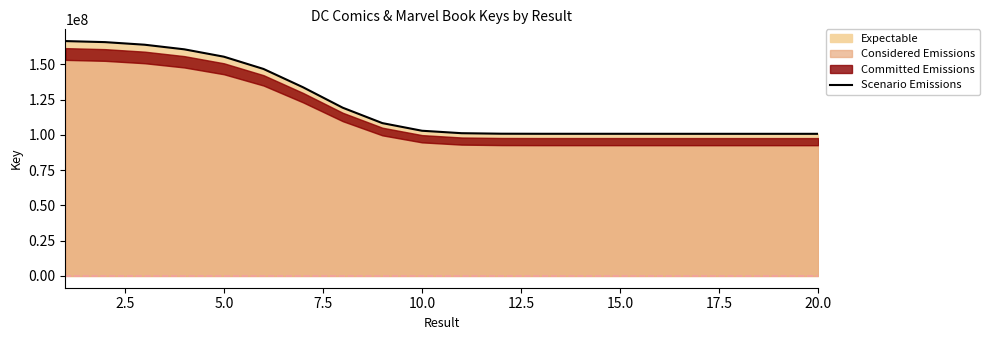

What is the smallest value displayed?

100726143.4